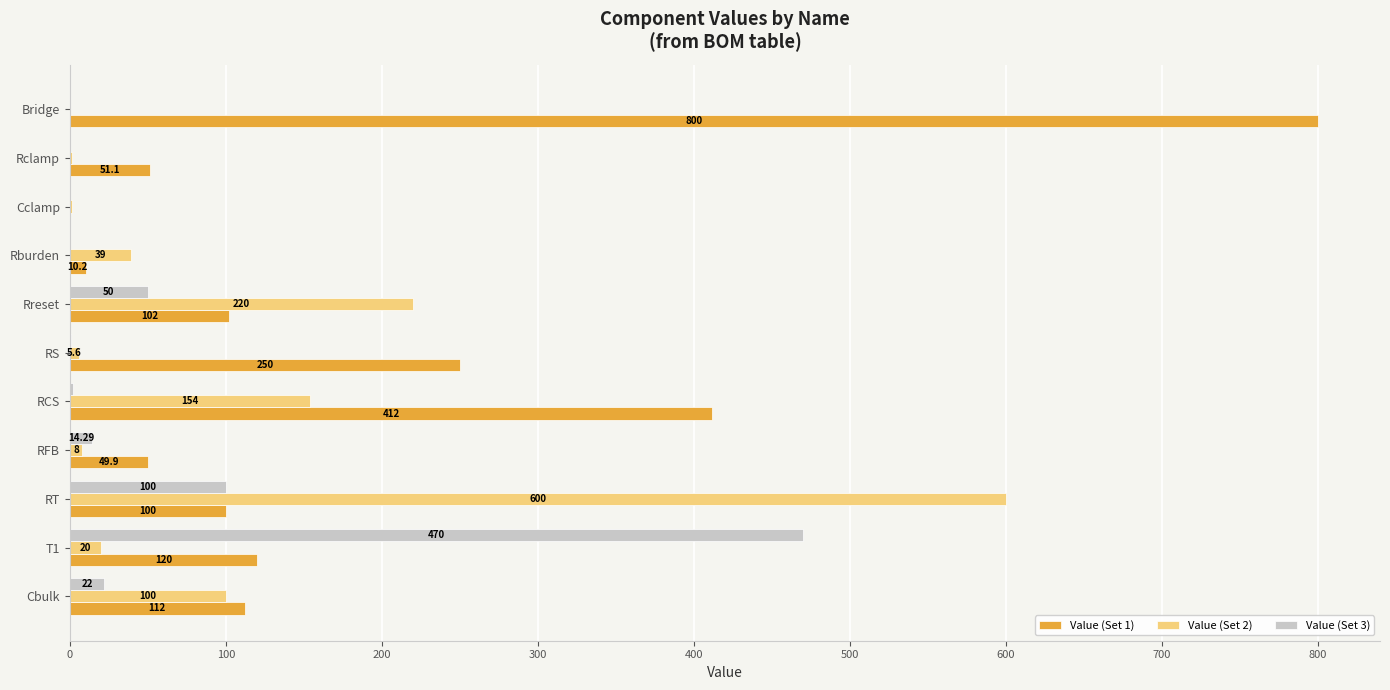

What is the sum of the Value (Set 2) values at Bridge and RT?

600.0